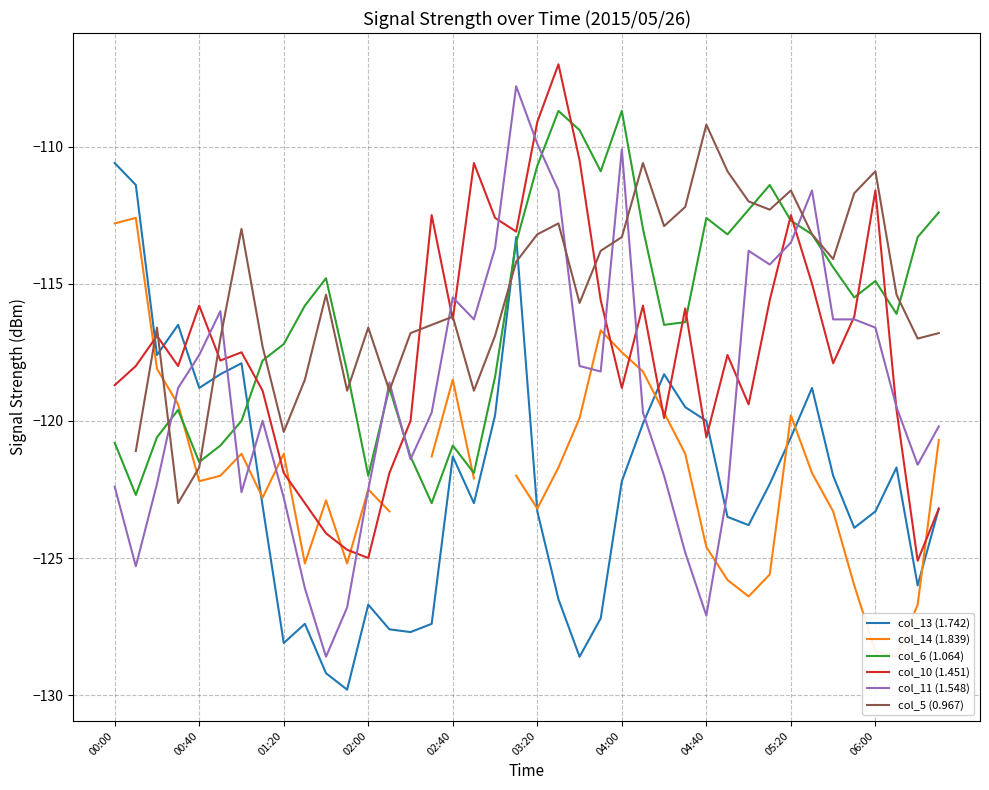

How many series are shown in this chart?

6